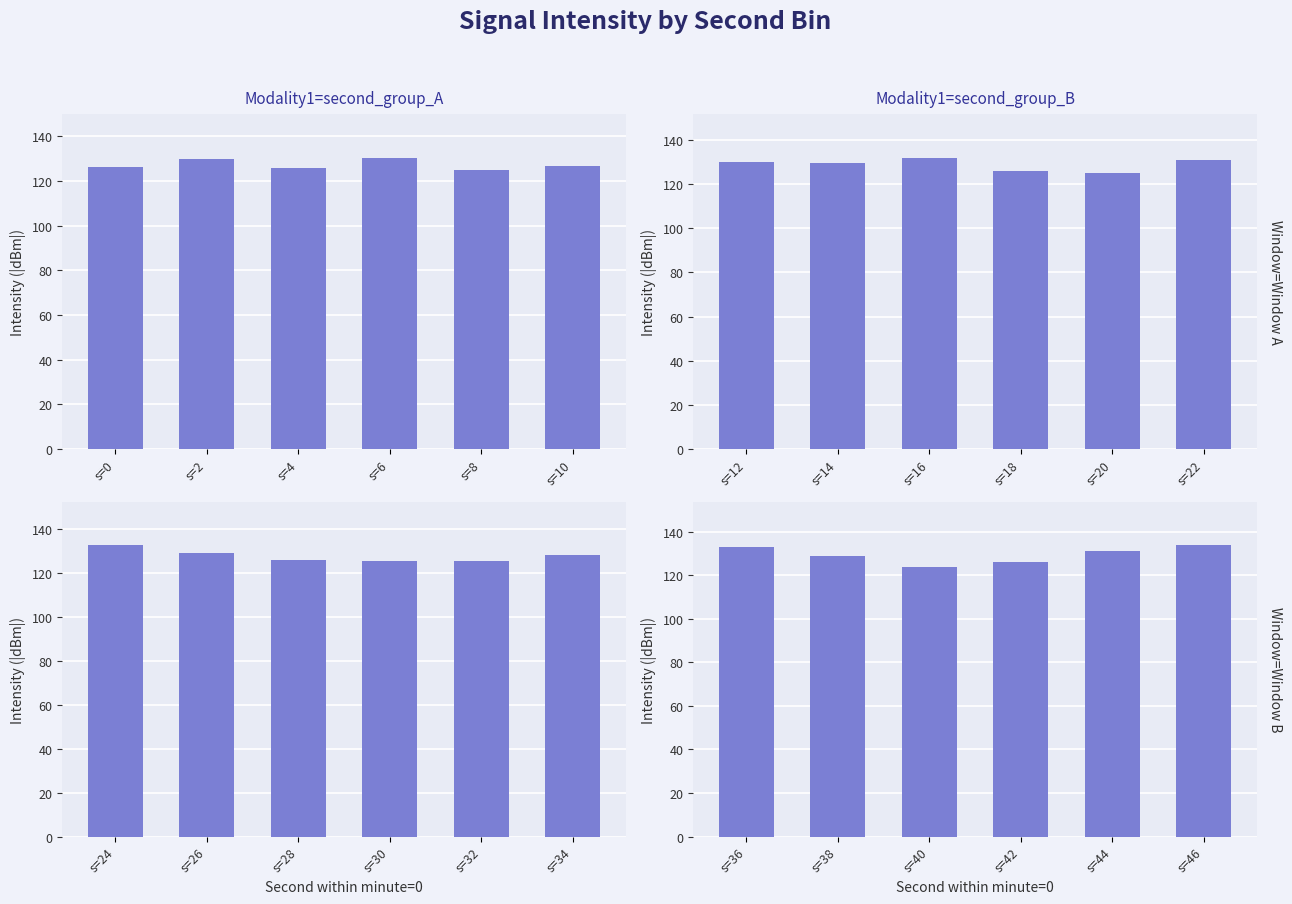

What value does the top_left series have at s=4?

125.7